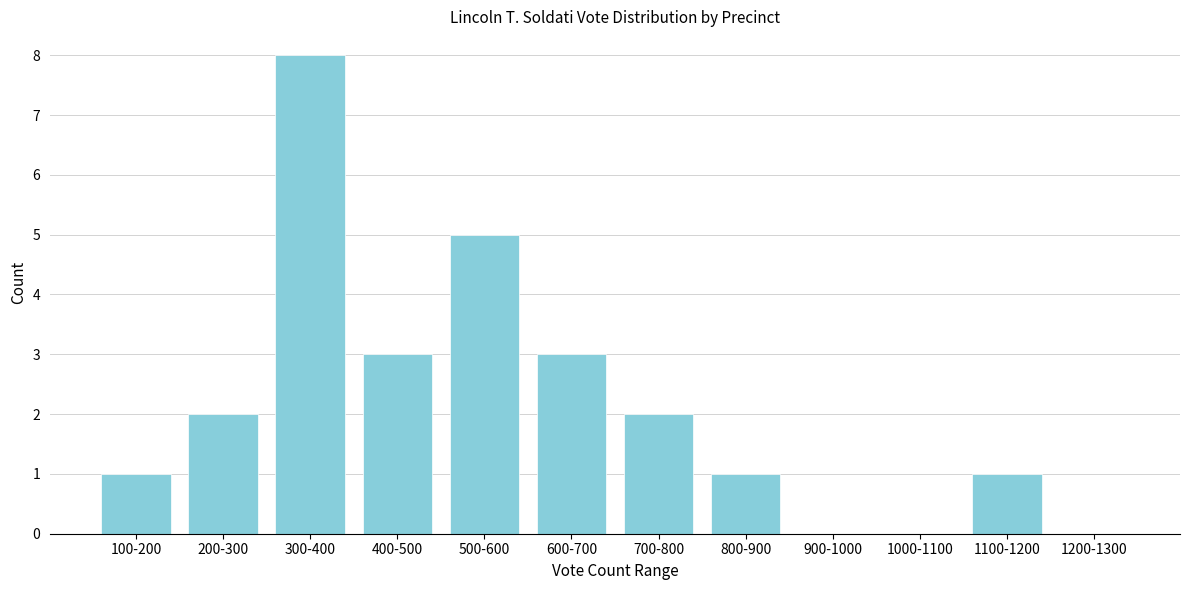

Reading right to left, transcribe all the data shown in this chart.

1200-1300=0	1100-1200=1	1000-1100=0	900-1000=0	800-900=1	700-800=2	600-700=3	500-600=5	400-500=3	300-400=8	200-300=2	100-200=1